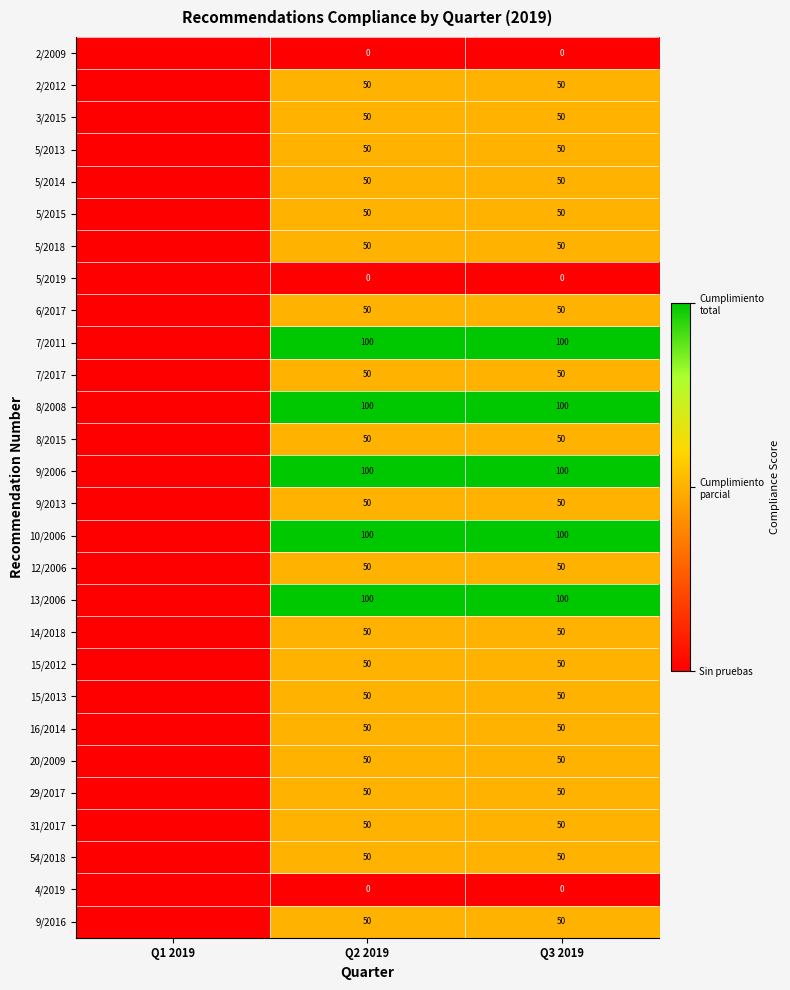

True or false: 3/2015 has a value of 50 at Q3 2019.

True